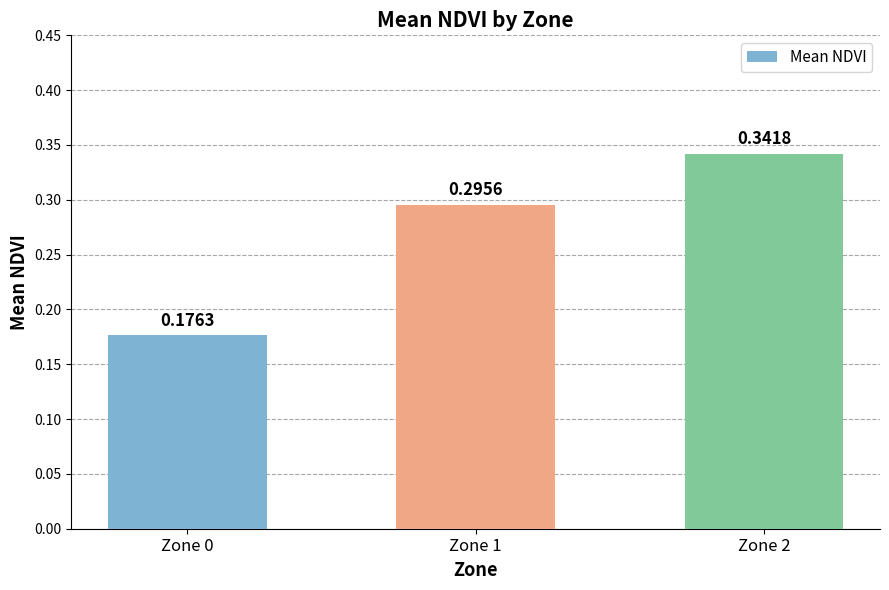

What is the change in value from Zone 0 to Zone 2?

+0.2